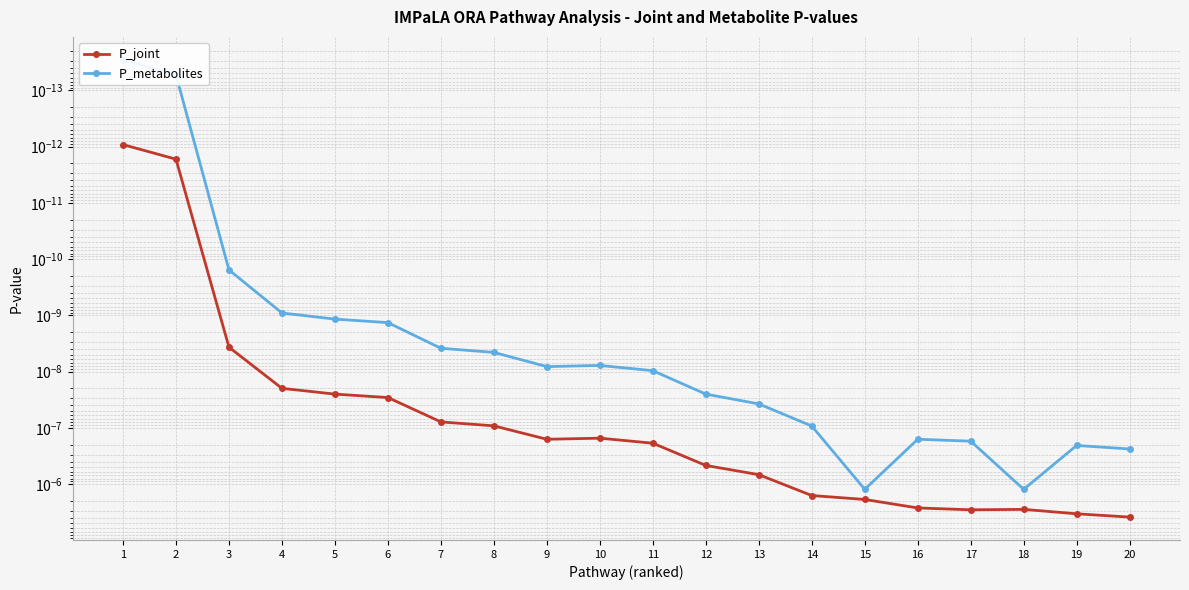

At which label does P_joint reach its peak?

20